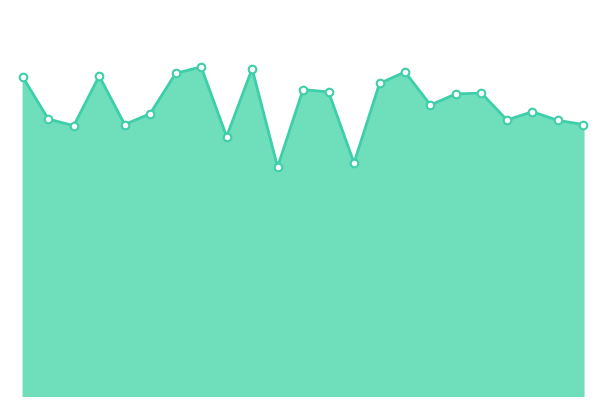

Does the chart have visible grid lines?

No